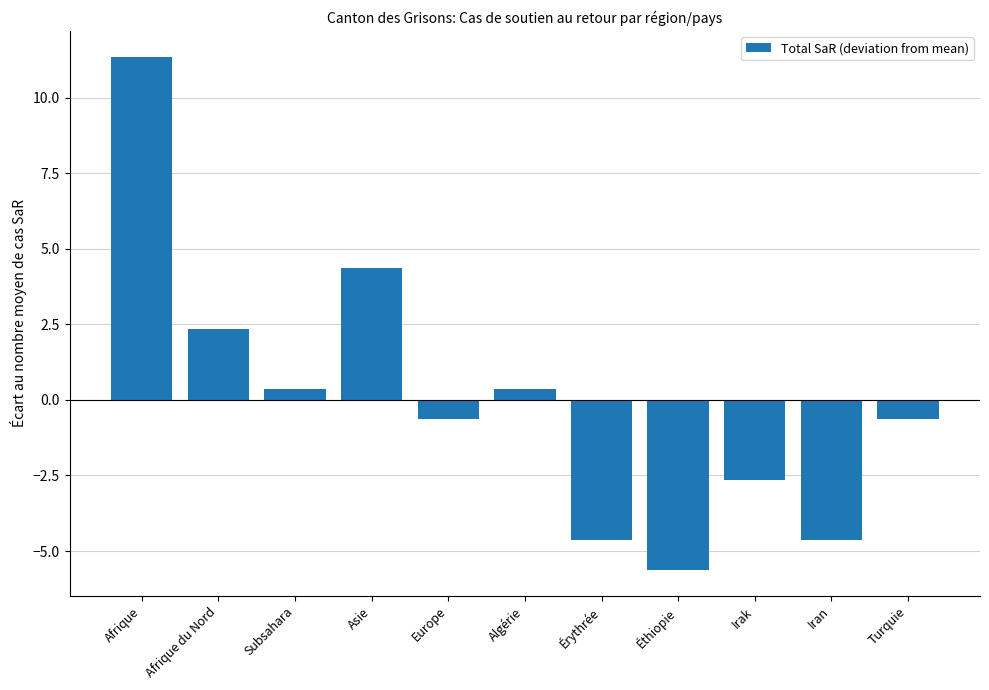

The chart shows a value of -7.4 at Érythrée. True or false?

False